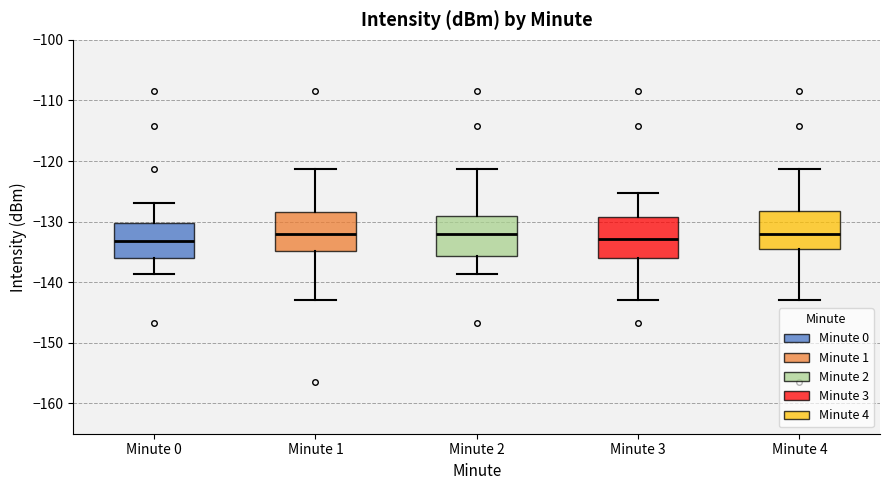

Where is the upper edge of the box for Minute 3 on the y-axis? The values are not printed on the chart, so give them approximately, as read against the axis.

-129